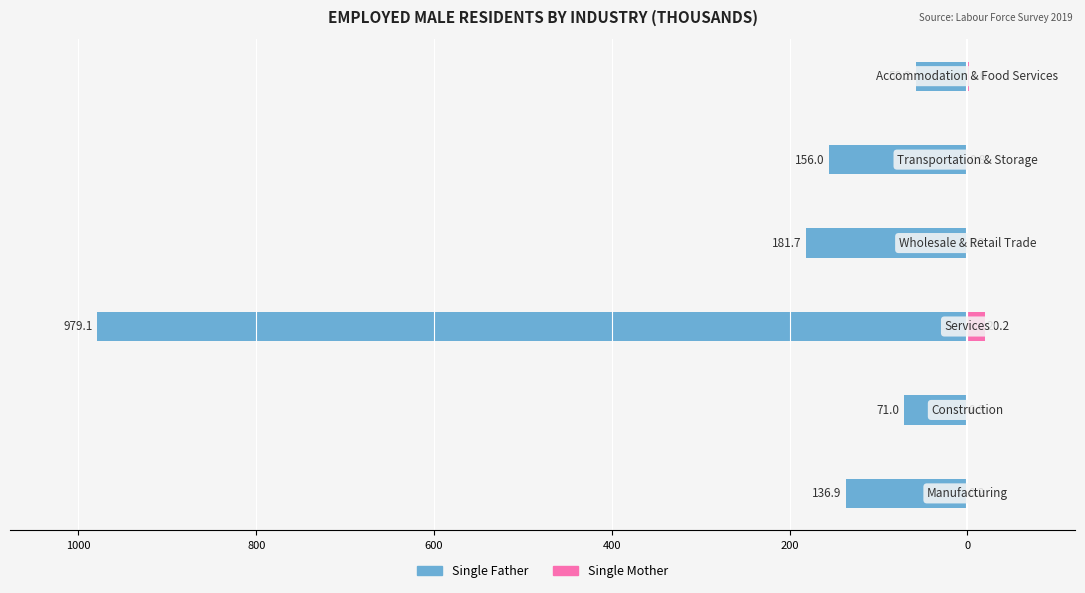

The Single Mother series shows 2.7 at 200. True or false?

False